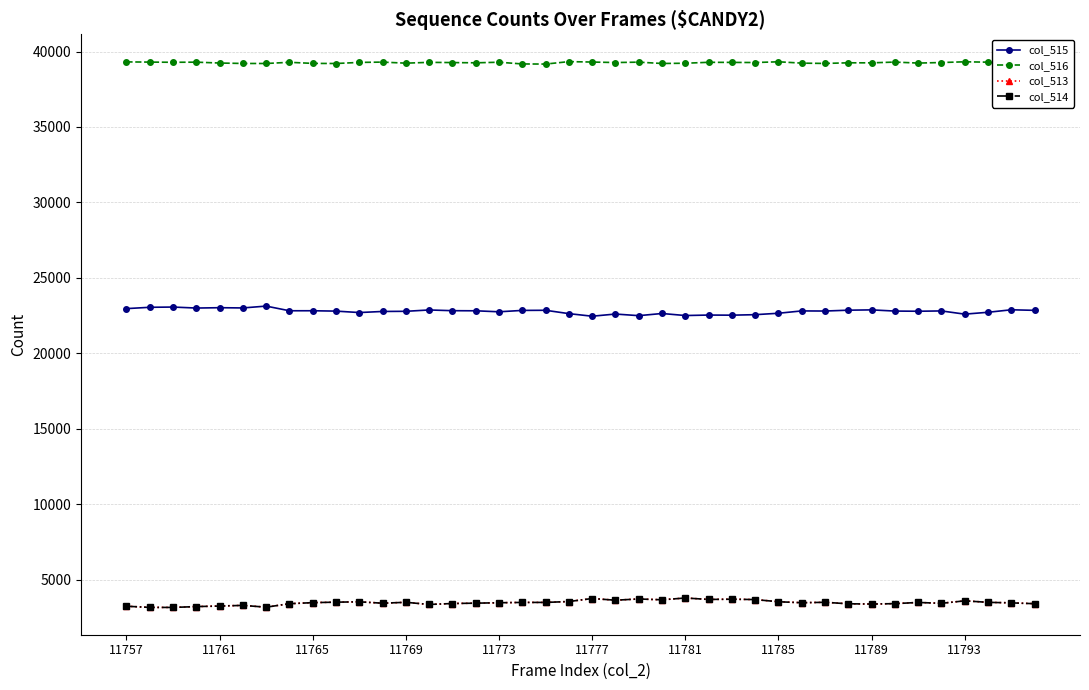

True or false: col_515 and col_513 cross at least once.

False